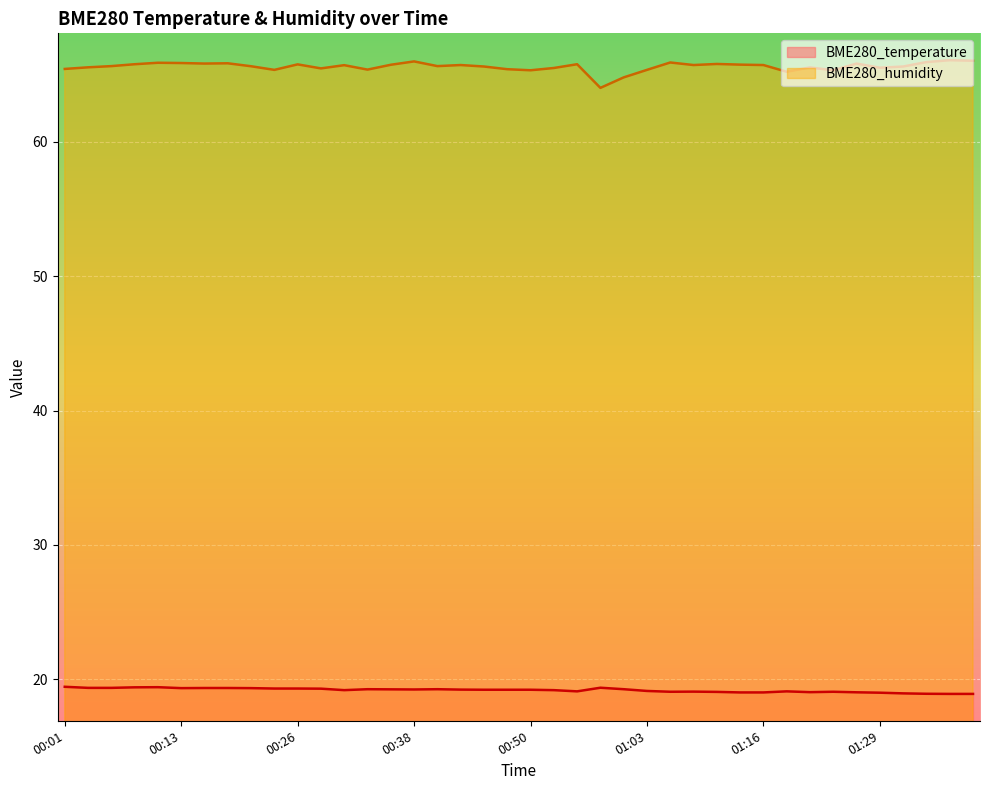

How many data points in BME280_humidity are above 65?

38